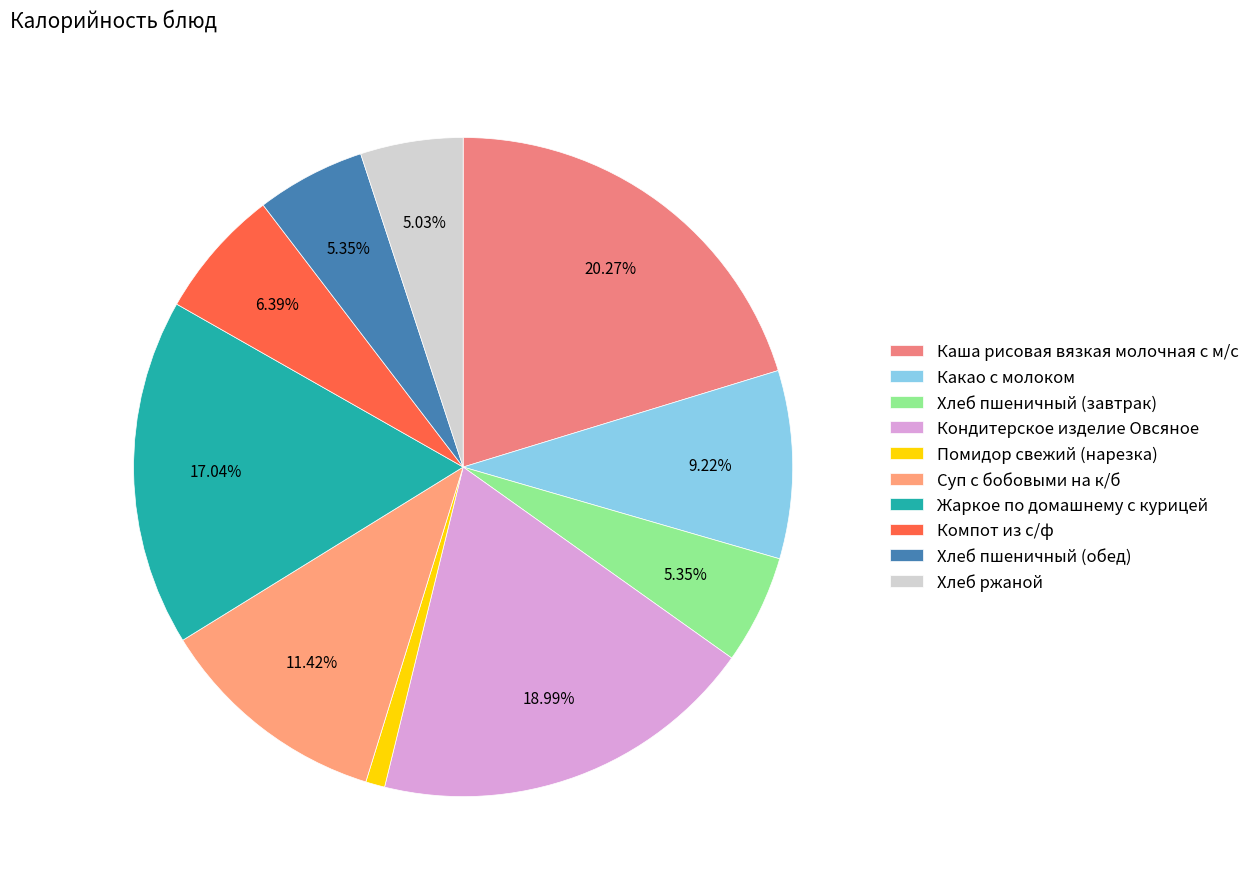

Combined, do Компот из с/ф and Жаркое по домашнему с курицей account for over 50%?

No